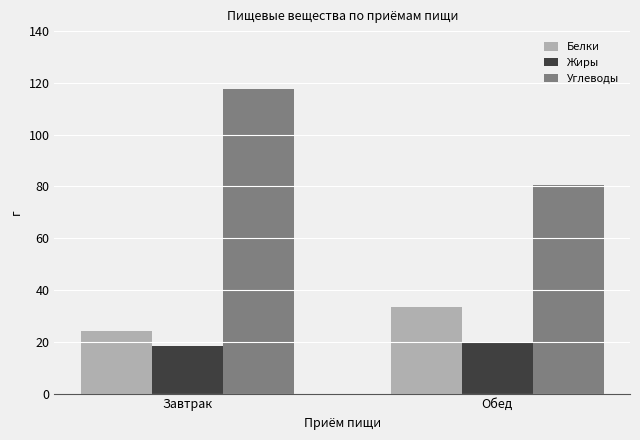

What are all the series names shown in the legend?

Белки, Жиры, Углеводы